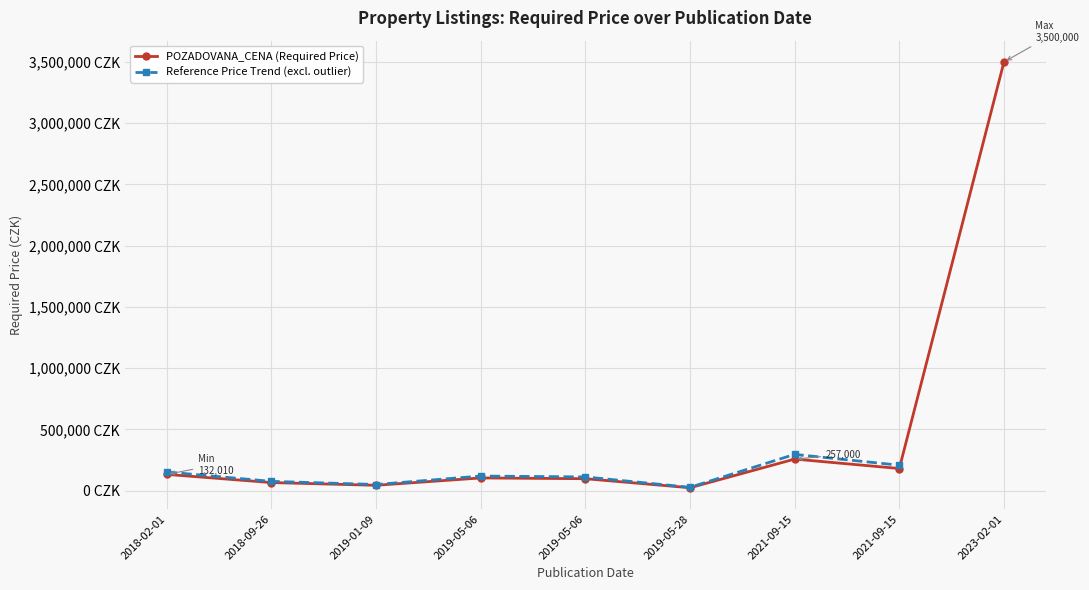

How many interior local peaks does the POZADOVANA_CENA (Required Price) series have?

2